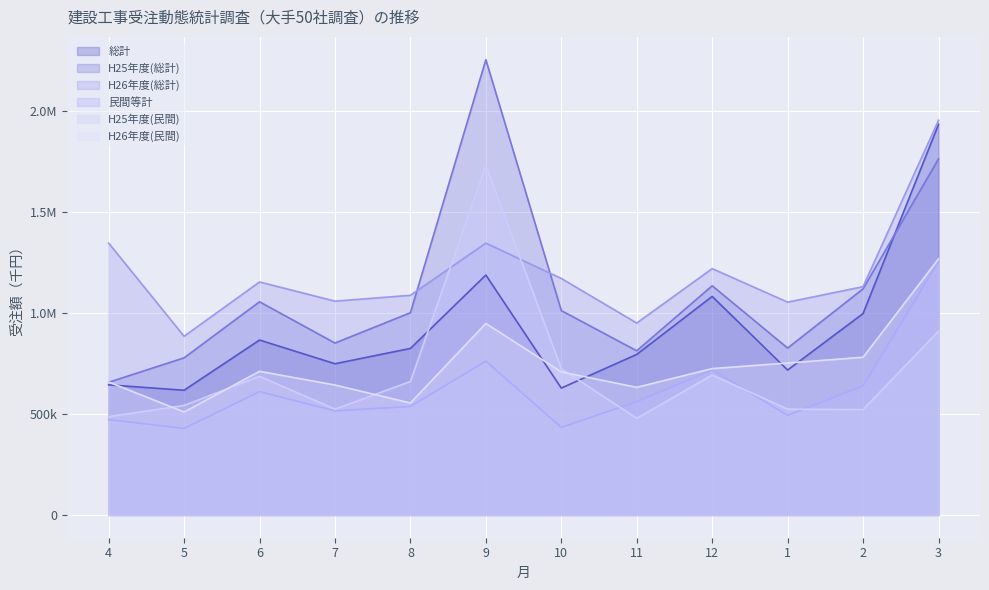

Is it true that 民間等計 equals 428435.5 at 5?

True